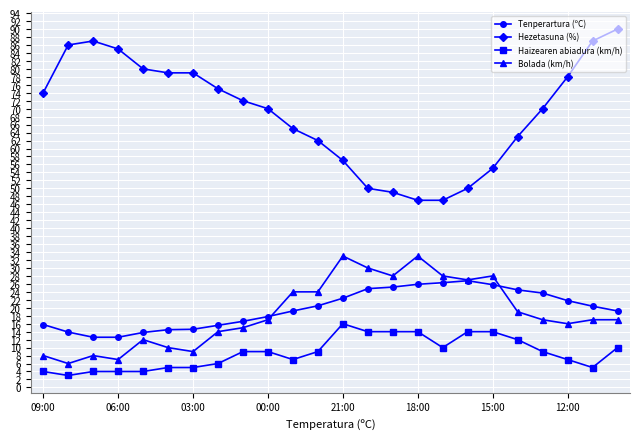

What is the minimum value shown in the chart?

3.0